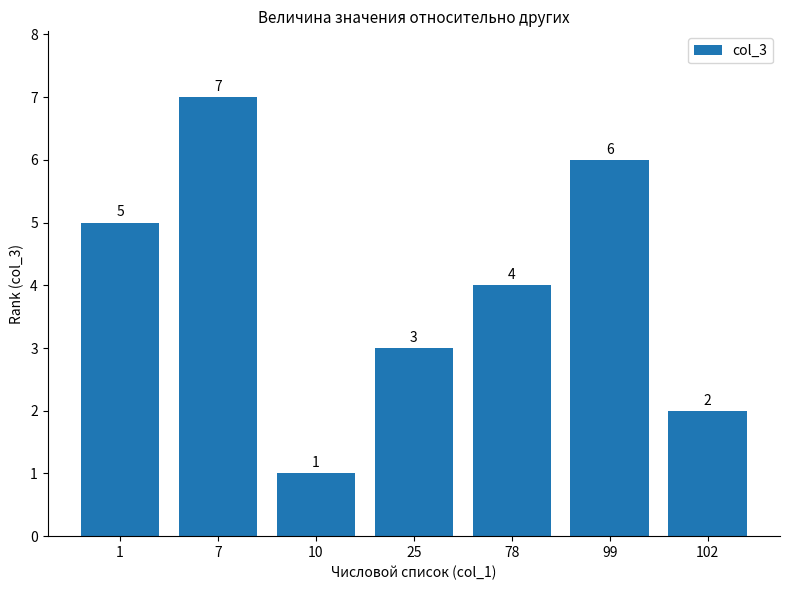

At which label is the value closest to 4?

78